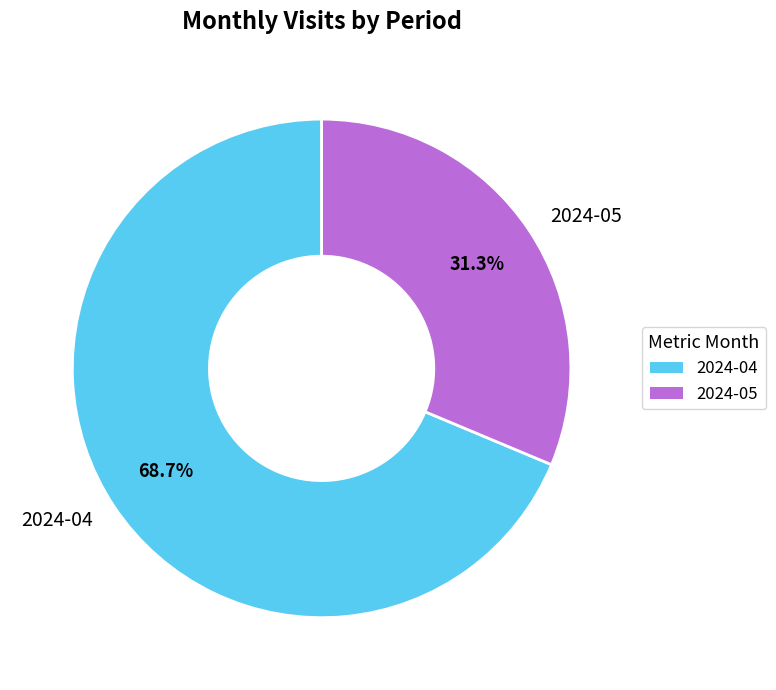

Between 2024-05 and 2024-04, which is larger?

2024-04